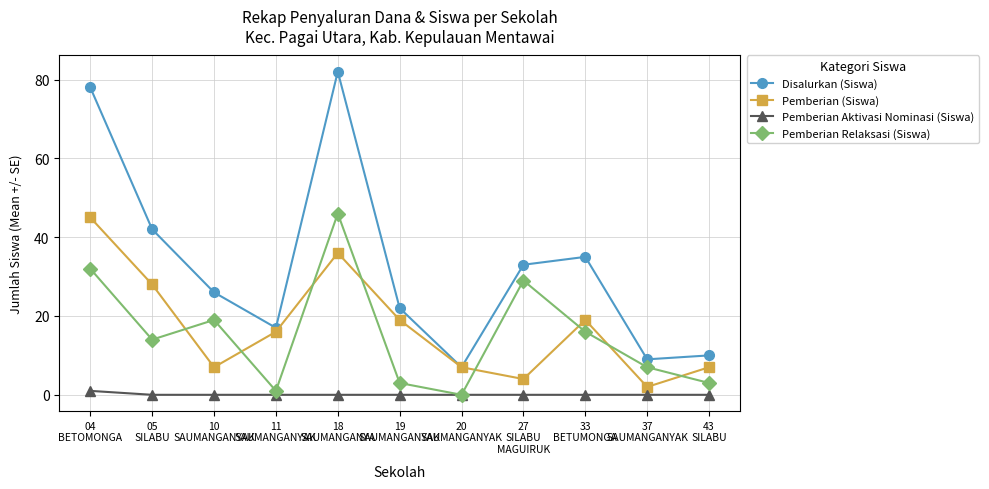

In Pemberian Relaksasi (Siswa), how many points are higher than both neighbors (excluding endpoints)?

3